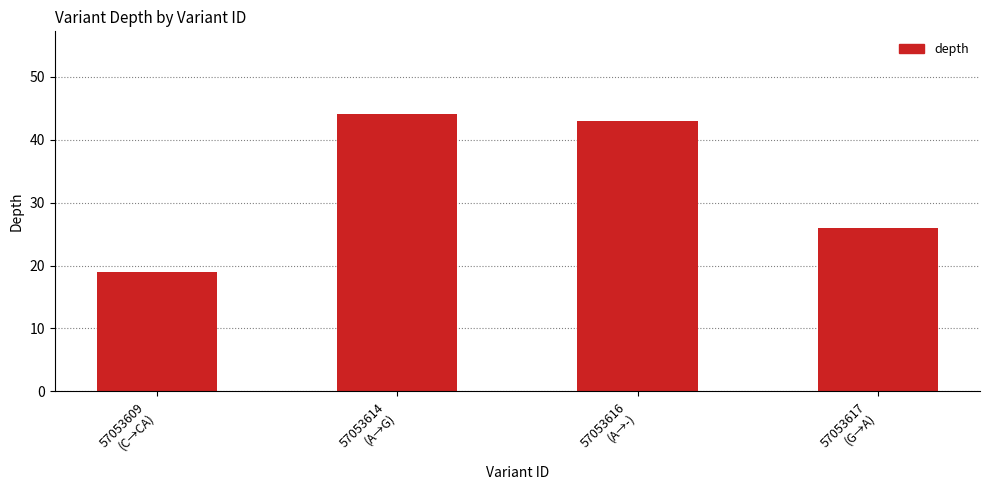

Reading right to left, extract all data points from this chart.

57053617
(G→A)=26	57053616
(A→-)=43	57053614
(A→G)=44	57053609
(C→CA)=19